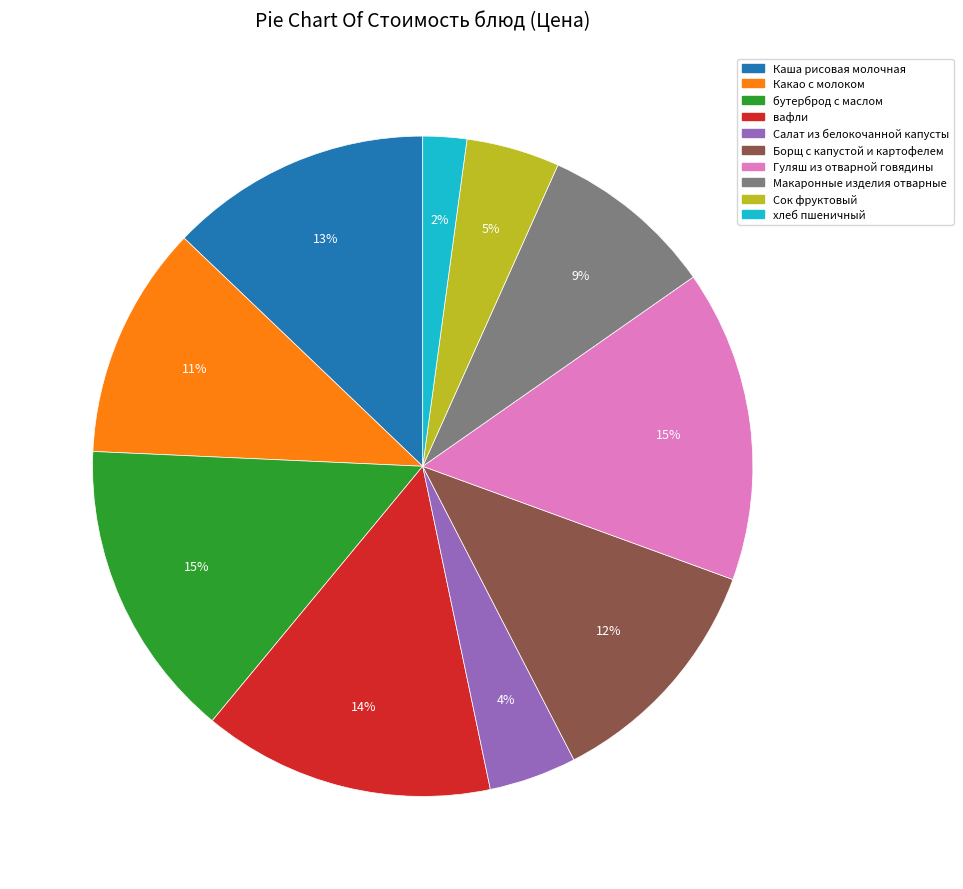

What is the smallest slice in the pie chart?

хлеб пшеничный